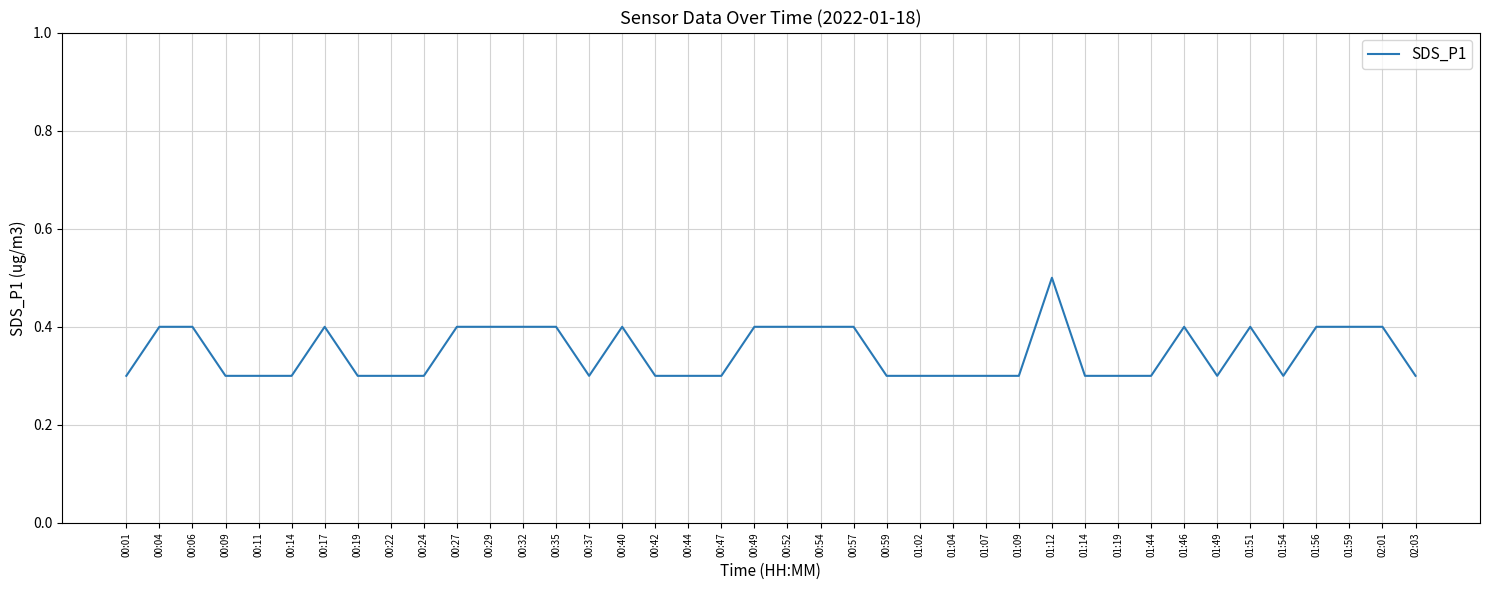

What is the difference between the maximum and second lowest values?

0.2